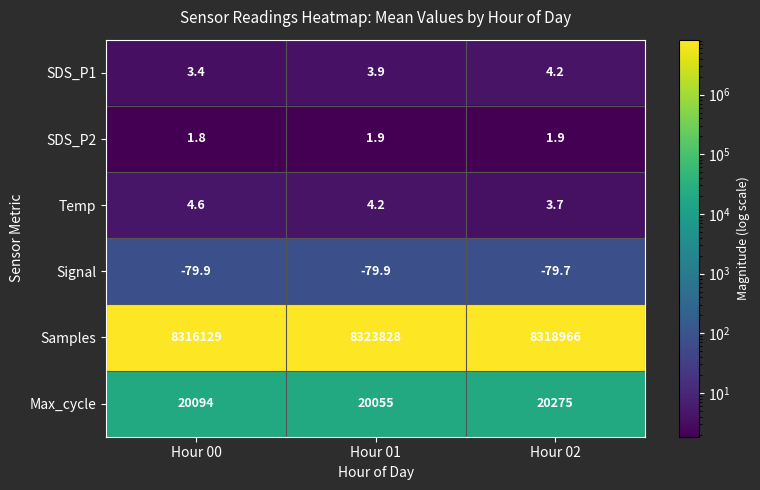

What is the sum of the Temp values at Hour 01 and Hour 02?

7.9